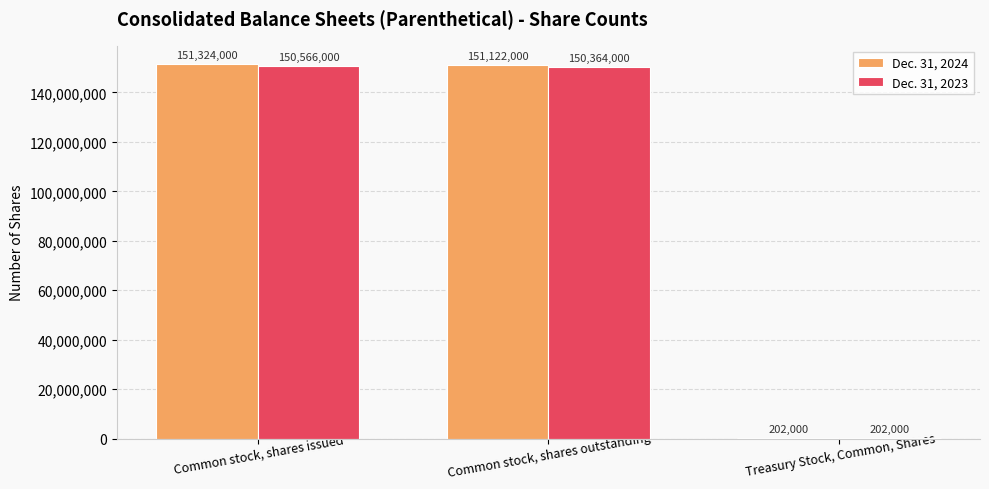

The Dec. 31, 2024 series shows 202000 at Treasury Stock, Common, Shares. True or false?

True